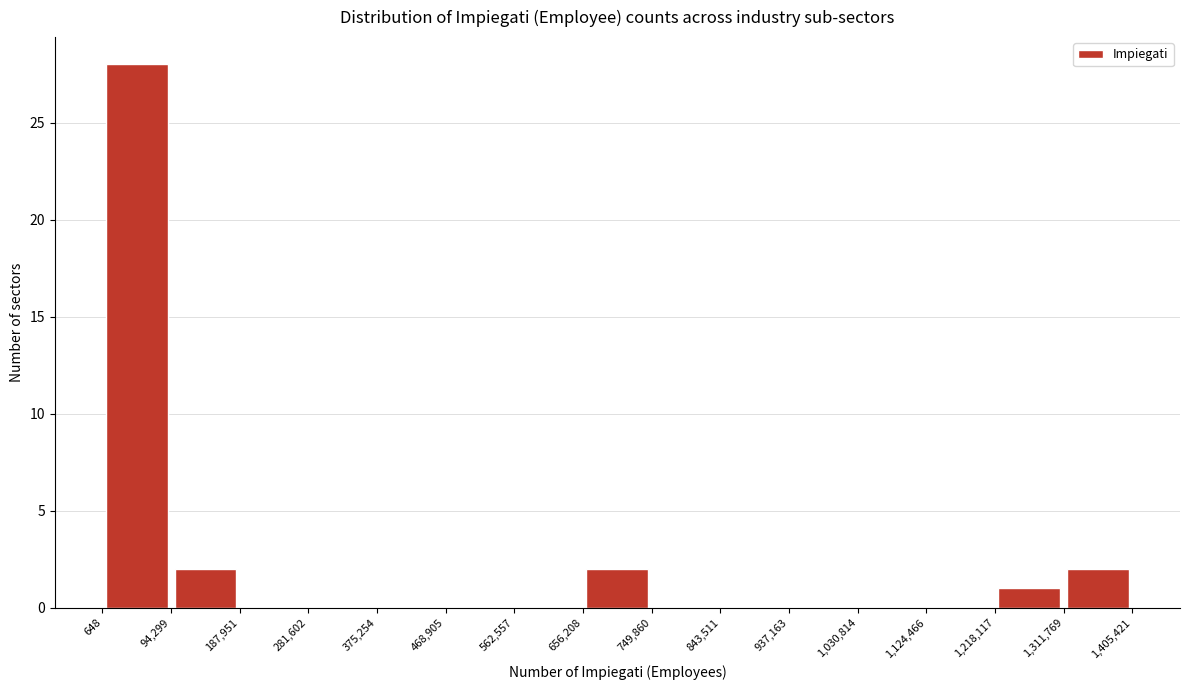

What is the height of the bar covering 656,208 to 749,860 on the x-axis? The values are not printed on the chart, so give them approximately, as read against the axis.

2